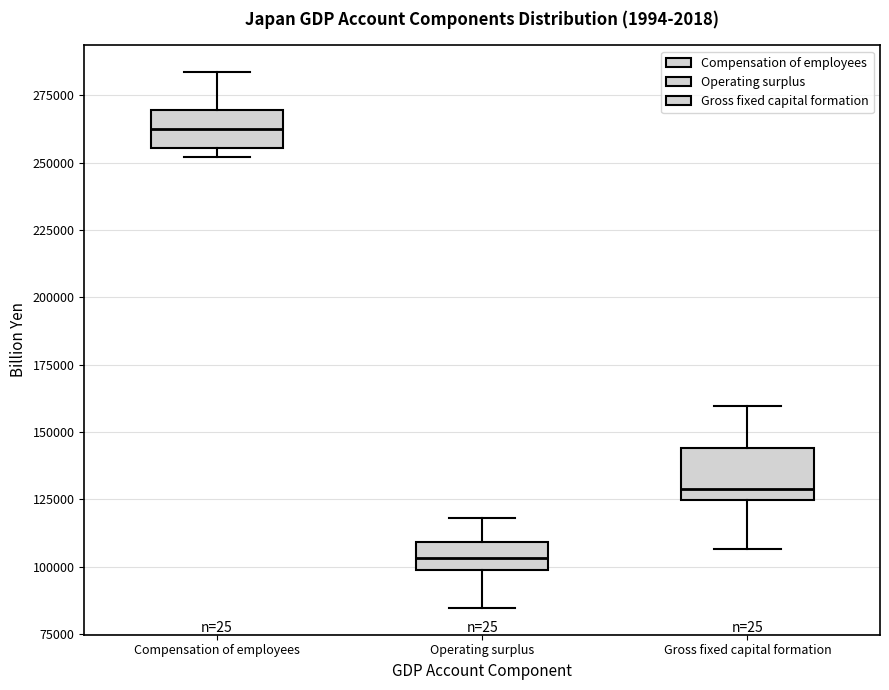

Which box is the tallest, from its lower edge to its upper edge?

Gross fixed capital formation